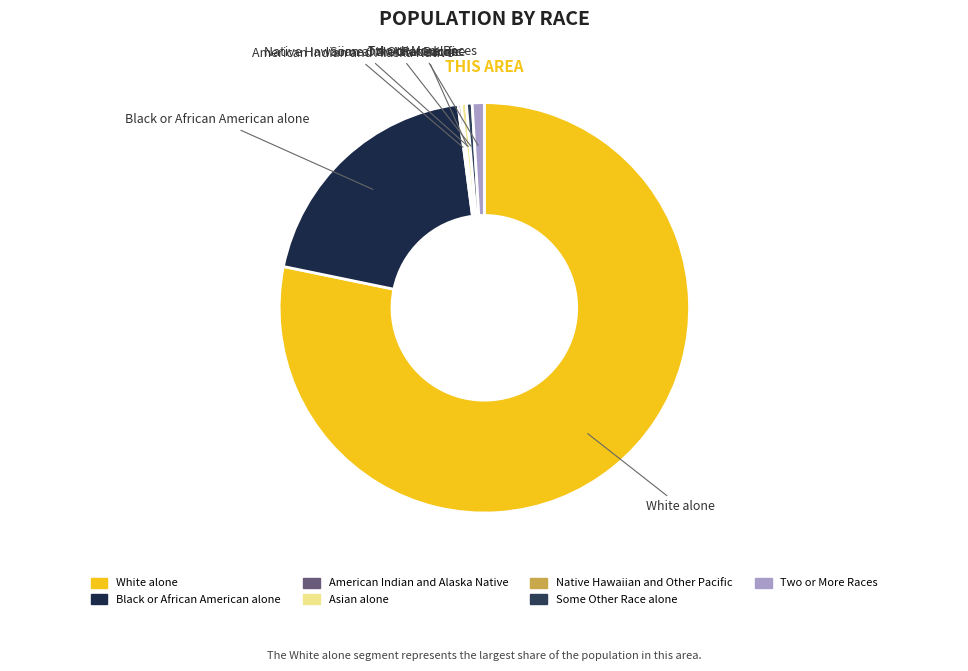

What is the largest slice in the pie chart?

White alone